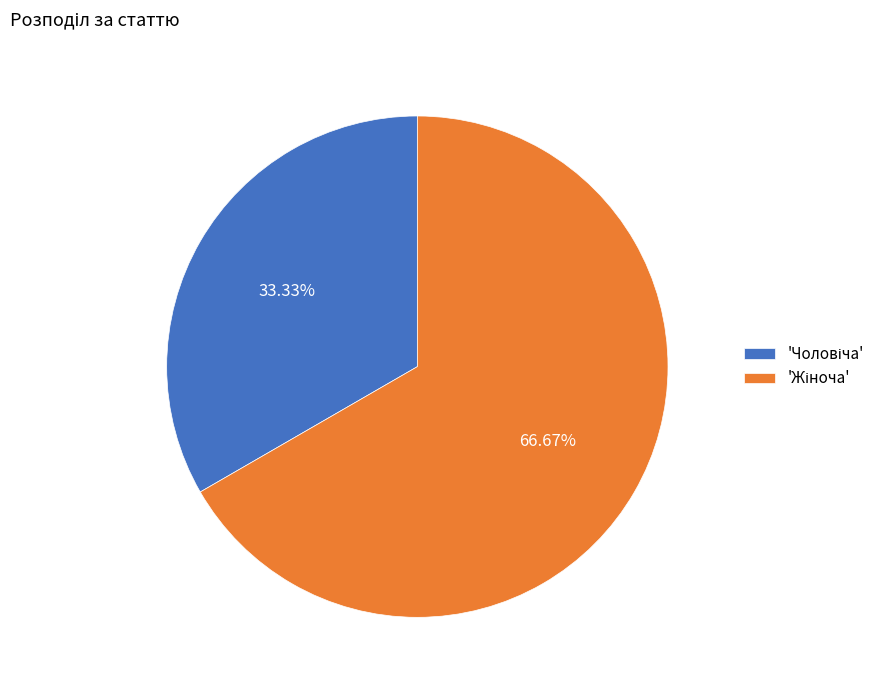

Does any single category account for the majority?

Yes